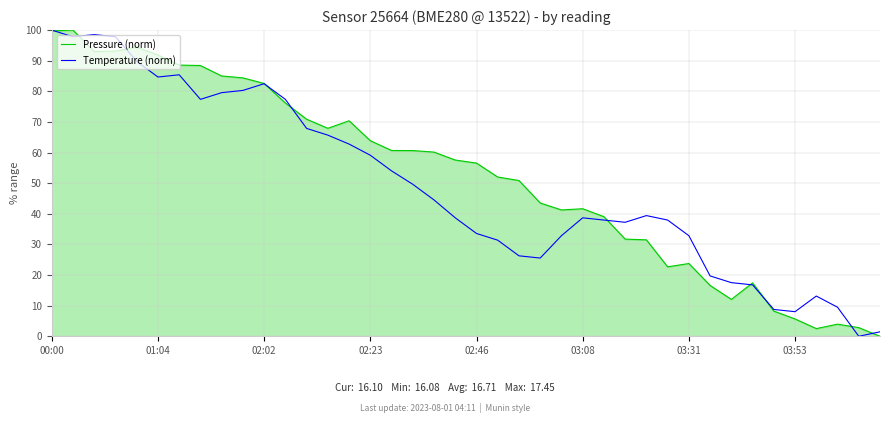

What is the maximum value shown in the chart?

100.0